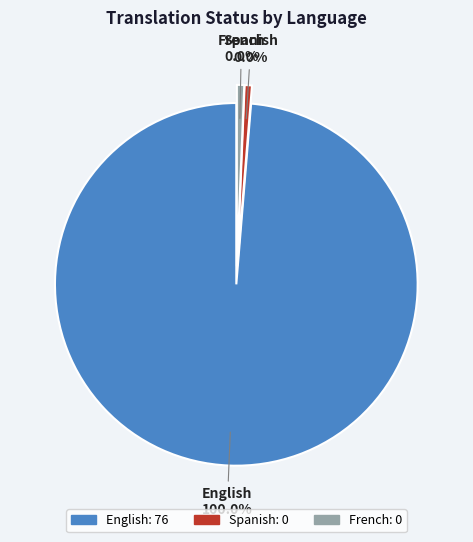

To the nearest percent, what percentage of the pie is English?

100%